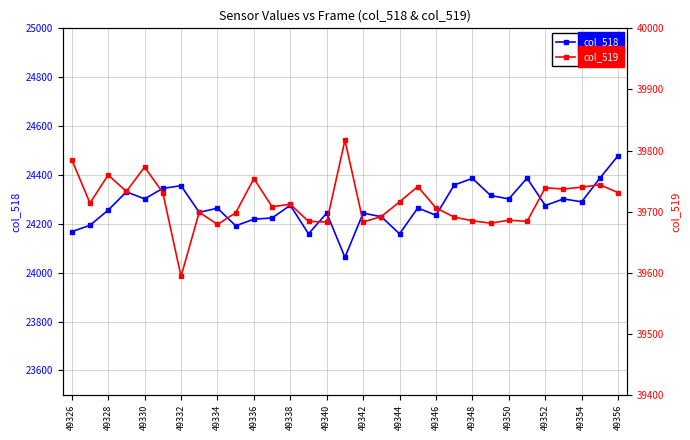

At which label does col_518 reach its peak?

49356